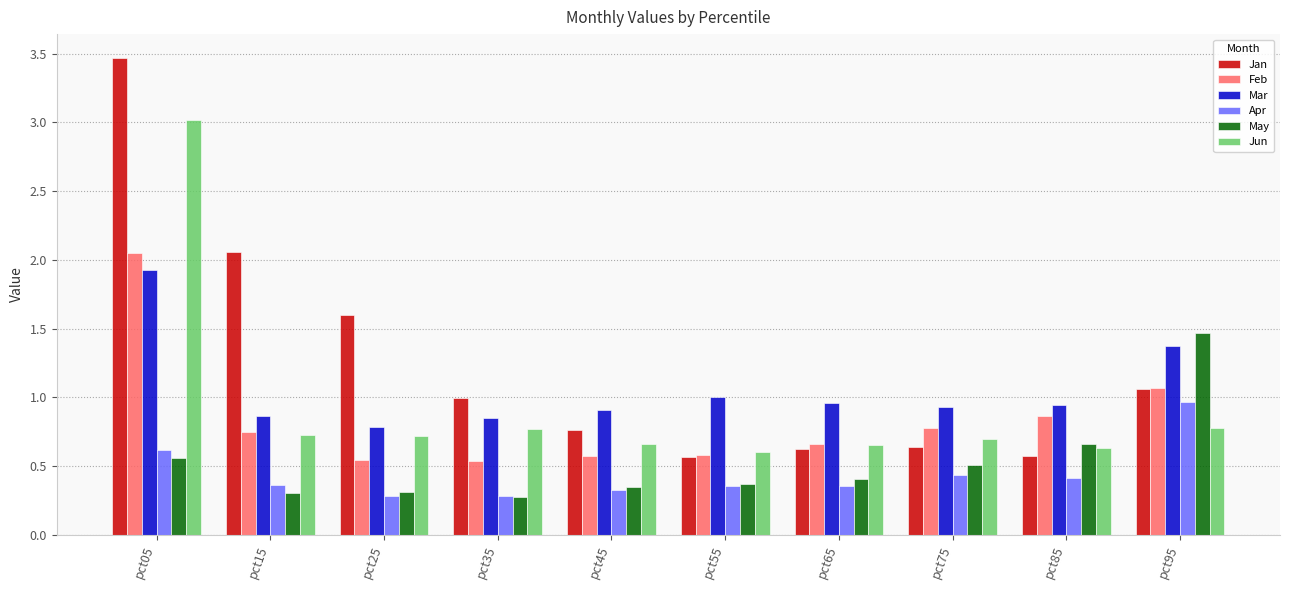

Rank the series at pct25 from lowest to highest value.

Apr, May, Feb, Jun, Mar, Jan